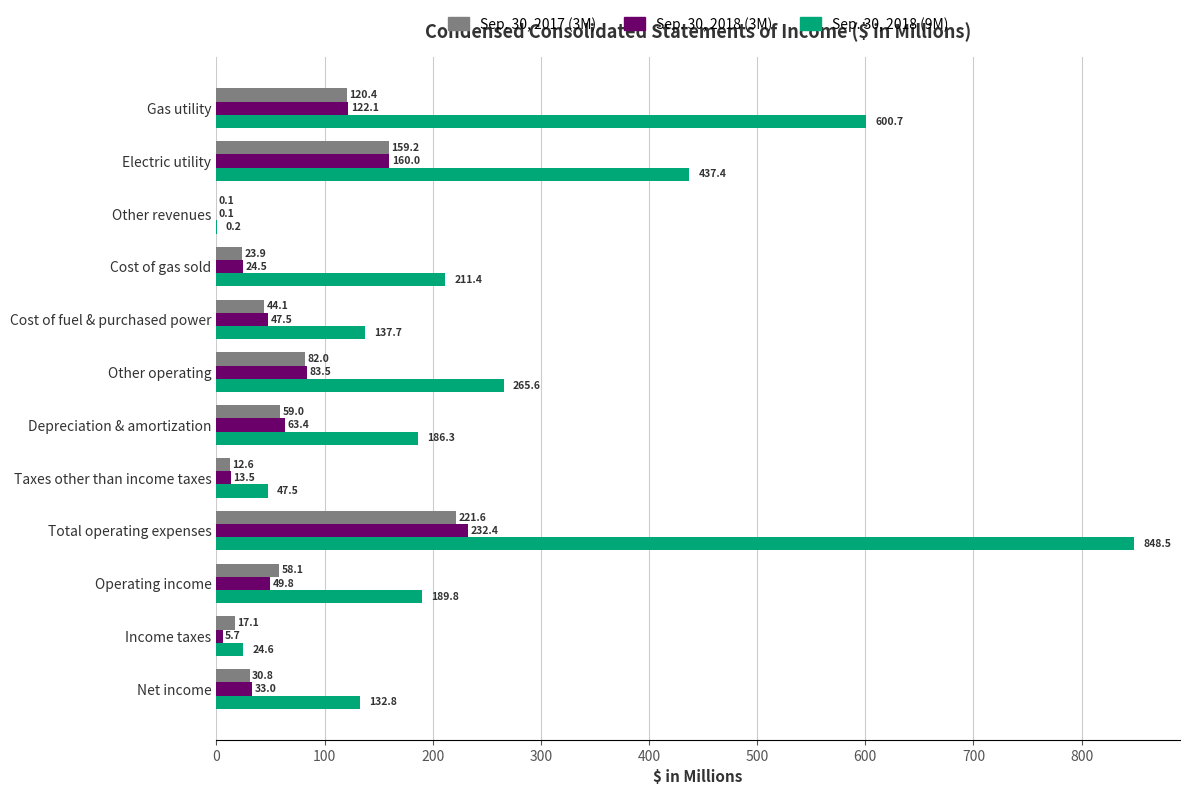

Which category has the highest value across all series?

Total operating expenses